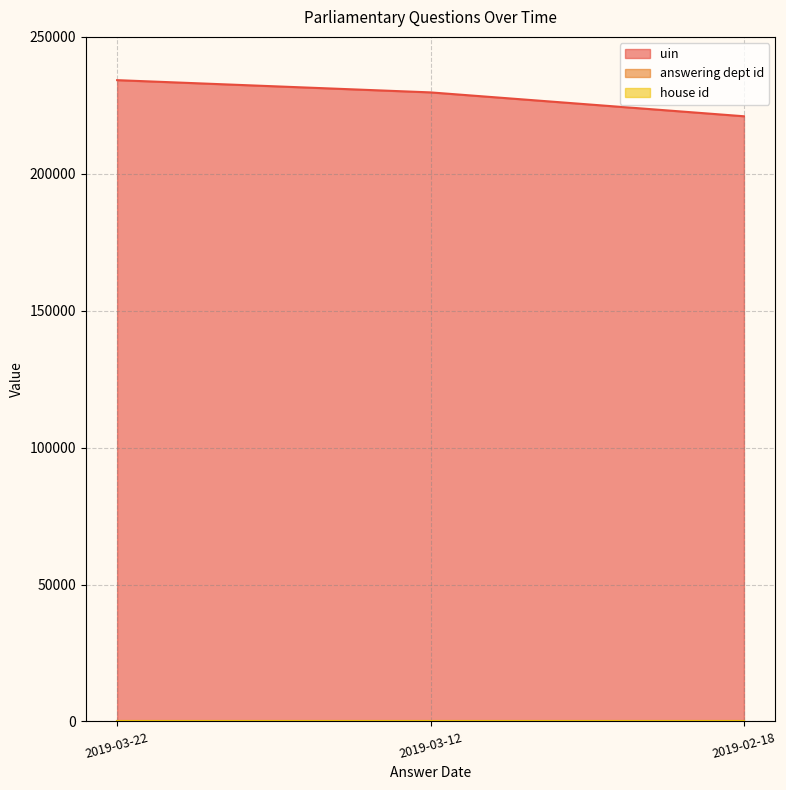

True or false: house id has a value of 2 at 2019-03-22.

False